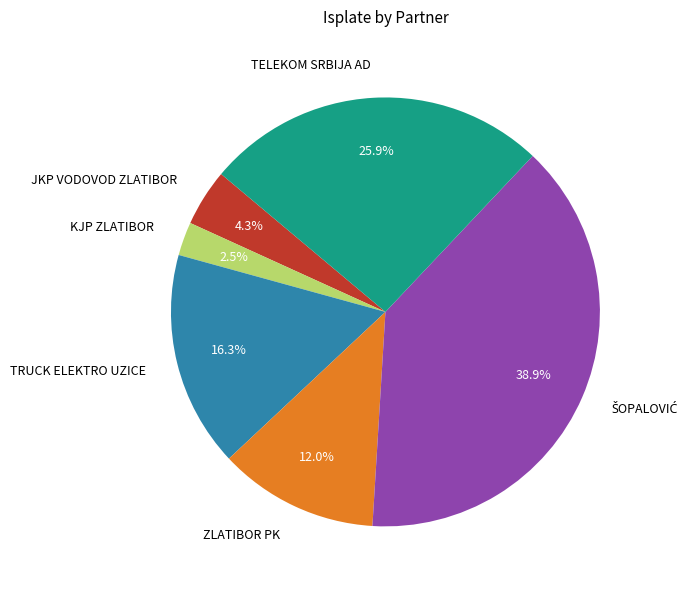

Count the number of slices in the pie.

6